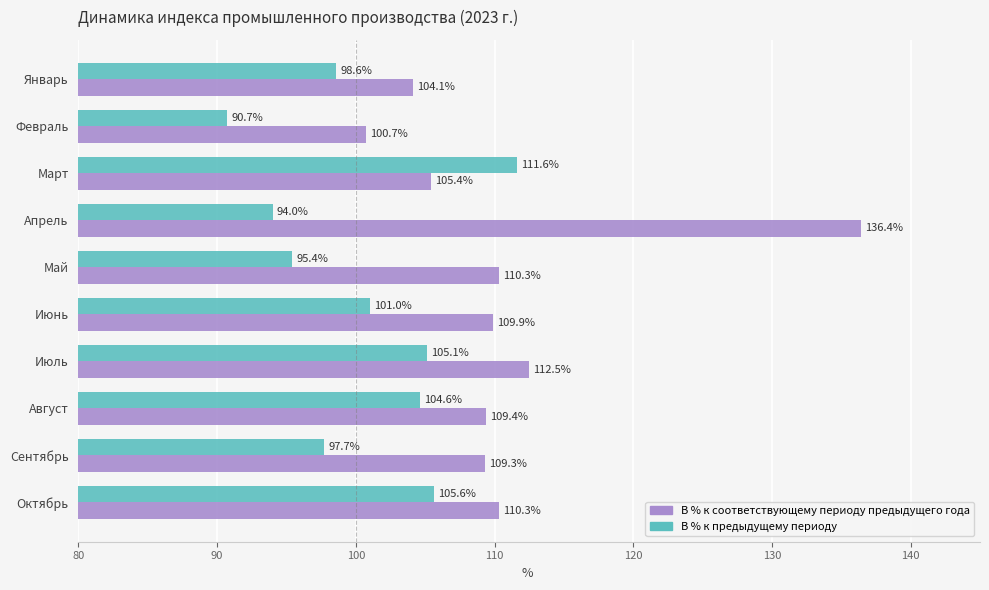

Rank the series at Май from lowest to highest value.

В % к предыдущему периоду, В % к соответствующему периоду предыдущего года